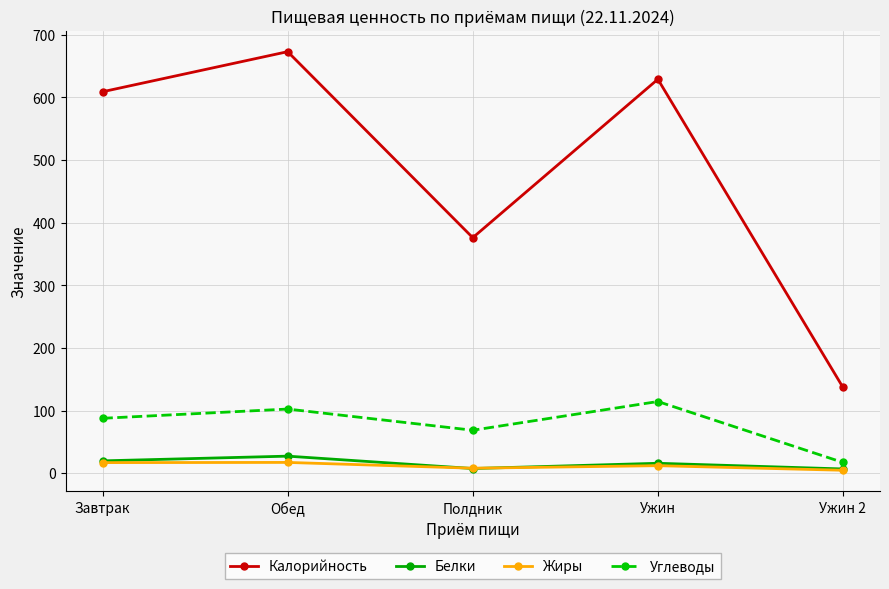

Where is Калорийность nearest to the value 405?

Полдник